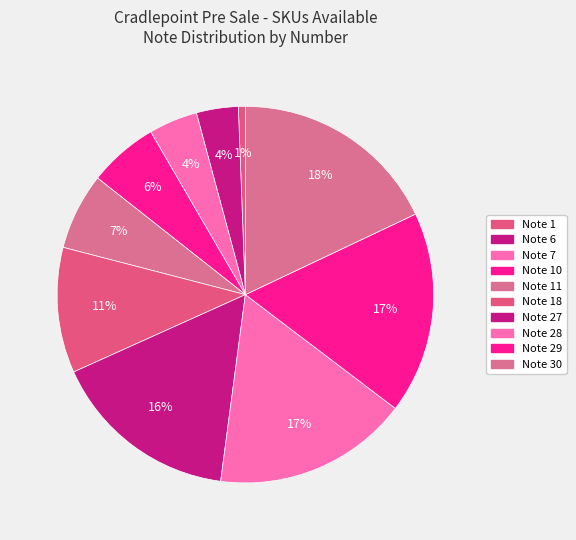

Count the number of slices in the pie.

10